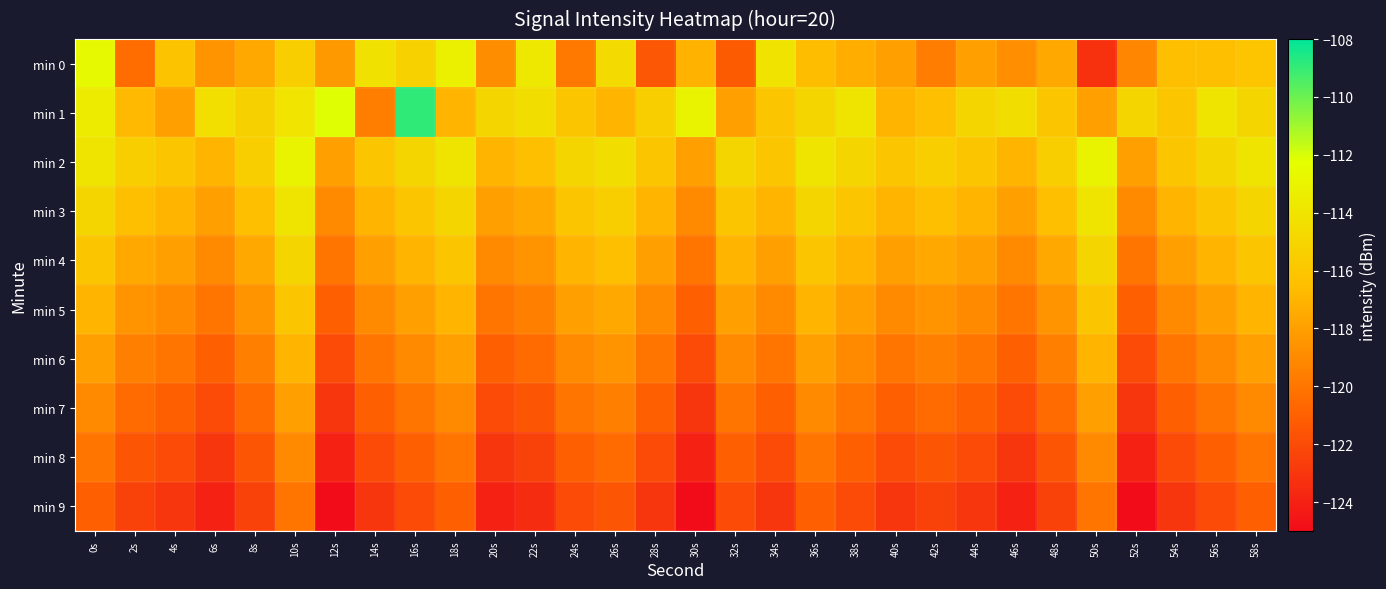

Reading left to right, extract all data points from this chart.

min 0: 0s=-112.6	2s=-120.4	4s=-116.1	6s=-118.6	8s=-117.6	10s=-115.5	12s=-118.3	14s=-114.2	16s=-115.3	18s=-113.3	20s=-118.9	22s=-113.7	24s=-119.9	26s=-114.7	28s=-121.4	30s=-117.1	32s=-121.2	34s=-114.1	36s=-116.6	38s=-117.3	40s=-118.0	42s=-119.6	44s=-117.9	46s=-118.8	48s=-117.5	50s=-123.2	52s=-119.2	54s=-116.5	56s=-116.5	58s=-116.1
min 1: 0s=-113.5	2s=-116.8	4s=-118.0	6s=-114.4	8s=-115.3	10s=-114.0	12s=-112.2	14s=-119.6	16s=-108.9	18s=-117.0	20s=-115.0	22s=-114.5	24s=-116.0	26s=-117.0	28s=-115.5	30s=-113.0	32s=-118.0	34s=-116.0	36s=-115.0	38s=-114.0	40s=-117.0	42s=-116.5	44s=-115.0	46s=-114.5	48s=-116.0	50s=-118.0	52s=-115.0	54s=-116.0	56s=-114.0	58s=-115.0
min 2: 0s=-114.0	2s=-115.5	4s=-116.0	6s=-117.0	8s=-115.5	10s=-113.0	12s=-118.0	14s=-116.0	16s=-115.0	18s=-114.0	20s=-117.0	22s=-116.5	24s=-115.0	26s=-114.5	28s=-116.0	30s=-118.0	32s=-115.0	34s=-116.0	36s=-114.0	38s=-115.0	40s=-116.0	42s=-115.5	44s=-116.0	46s=-117.0	48s=-115.5	50s=-113.0	52s=-118.0	54s=-116.0	56s=-115.0	58s=-114.0
min 3: 0s=-115.0	2s=-116.5	4s=-117.0	6s=-118.0	8s=-116.5	10s=-114.0	12s=-119.0	14s=-117.0	16s=-116.0	18s=-115.0	20s=-118.0	22s=-117.5	24s=-116.0	26s=-115.5	28s=-117.0	30s=-119.0	32s=-116.0	34s=-117.0	36s=-115.0	38s=-116.0	40s=-117.0	42s=-116.5	44s=-117.0	46s=-118.0	48s=-116.5	50s=-114.0	52s=-119.0	54s=-117.0	56s=-116.0	58s=-115.0
min 4: 0s=-116.0	2s=-117.5	4s=-118.0	6s=-119.0	8s=-117.5	10s=-115.0	12s=-120.0	14s=-118.0	16s=-117.0	18s=-116.0	20s=-119.0	22s=-118.5	24s=-117.0	26s=-116.5	28s=-118.0	30s=-120.0	32s=-117.0	34s=-118.0	36s=-116.0	38s=-117.0	40s=-118.0	42s=-117.5	44s=-118.0	46s=-119.0	48s=-117.5	50s=-115.0	52s=-120.0	54s=-118.0	56s=-117.0	58s=-116.0
min 5: 0s=-117.0	2s=-118.5	4s=-119.0	6s=-120.0	8s=-118.5	10s=-116.0	12s=-121.0	14s=-119.0	16s=-118.0	18s=-117.0	20s=-120.0	22s=-119.5	24s=-118.0	26s=-117.5	28s=-119.0	30s=-121.0	32s=-118.0	34s=-119.0	36s=-117.0	38s=-118.0	40s=-119.0	42s=-118.5	44s=-119.0	46s=-120.0	48s=-118.5	50s=-116.0	52s=-121.0	54s=-119.0	56s=-118.0	58s=-117.0
min 6: 0s=-118.0	2s=-119.5	4s=-120.0	6s=-121.0	8s=-119.5	10s=-117.0	12s=-122.0	14s=-120.0	16s=-119.0	18s=-118.0	20s=-121.0	22s=-120.5	24s=-119.0	26s=-118.5	28s=-120.0	30s=-122.0	32s=-119.0	34s=-120.0	36s=-118.0	38s=-119.0	40s=-120.0	42s=-119.5	44s=-120.0	46s=-121.0	48s=-119.5	50s=-117.0	52s=-122.0	54s=-120.0	56s=-119.0	58s=-118.0
min 7: 0s=-119.0	2s=-120.5	4s=-121.0	6s=-122.0	8s=-120.5	10s=-118.0	12s=-123.0	14s=-121.0	16s=-120.0	18s=-119.0	20s=-122.0	22s=-121.5	24s=-120.0	26s=-119.5	28s=-121.0	30s=-123.0	32s=-120.0	34s=-121.0	36s=-119.0	38s=-120.0	40s=-121.0	42s=-120.5	44s=-121.0	46s=-122.0	48s=-120.5	50s=-118.0	52s=-123.0	54s=-121.0	56s=-120.0	58s=-119.0
min 8: 0s=-120.0	2s=-121.5	4s=-122.0	6s=-123.0	8s=-121.5	10s=-119.0	12s=-124.0	14s=-122.0	16s=-121.0	18s=-120.0	20s=-123.0	22s=-122.5	24s=-121.0	26s=-120.5	28s=-122.0	30s=-124.0	32s=-121.0	34s=-122.0	36s=-120.0	38s=-121.0	40s=-122.0	42s=-121.5	44s=-122.0	46s=-123.0	48s=-121.5	50s=-119.0	52s=-124.0	54s=-122.0	56s=-121.0	58s=-120.0
min 9: 0s=-121.0	2s=-122.5	4s=-123.0	6s=-124.0	8s=-122.5	10s=-120.0	12s=-125.0	14s=-123.0	16s=-122.0	18s=-121.0	20s=-124.0	22s=-123.5	24s=-122.0	26s=-121.5	28s=-123.0	30s=-125.0	32s=-122.0	34s=-123.0	36s=-121.0	38s=-122.0	40s=-123.0	42s=-122.5	44s=-123.0	46s=-124.0	48s=-122.5	50s=-120.0	52s=-125.0	54s=-123.0	56s=-122.0	58s=-121.0